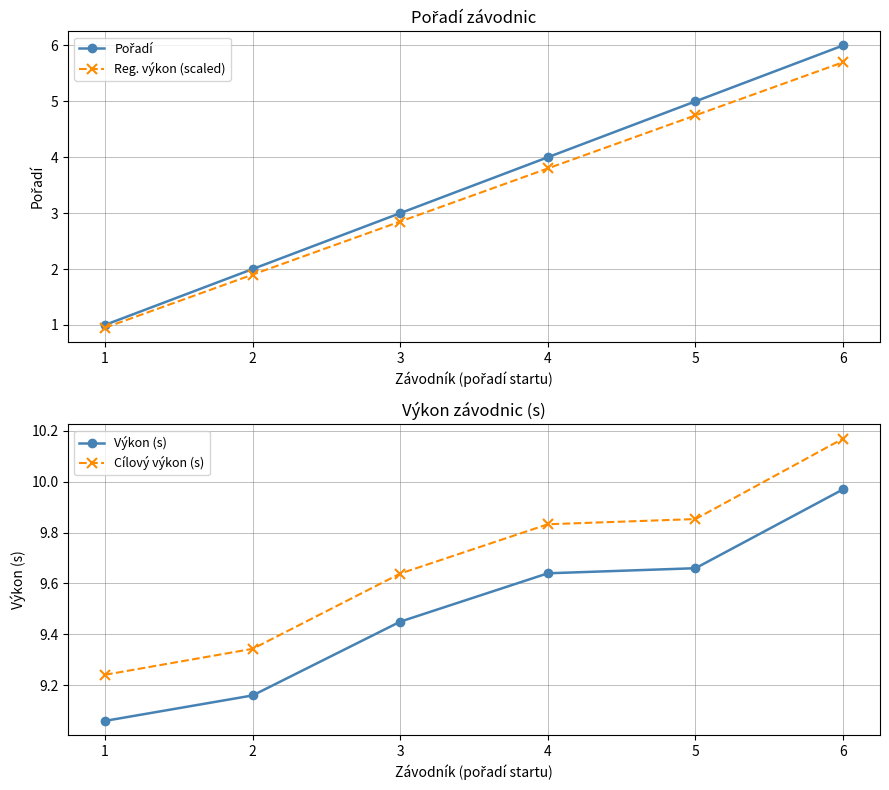

What is the difference between the highest and lowest values at 4?

6.0